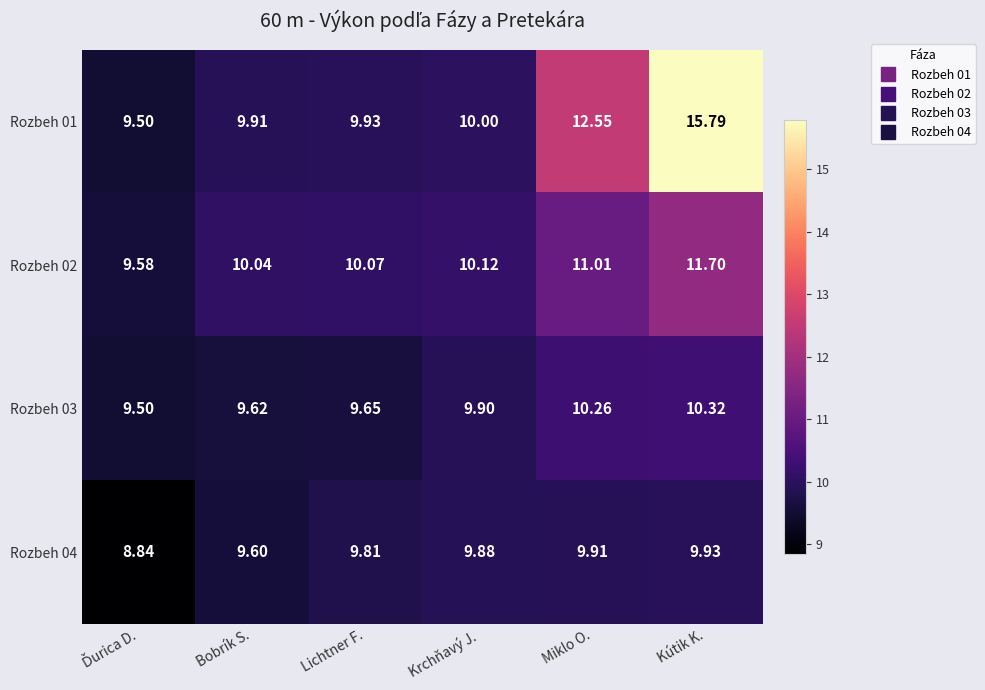

Which series has the largest range (max minus min)?

Rozbeh 01